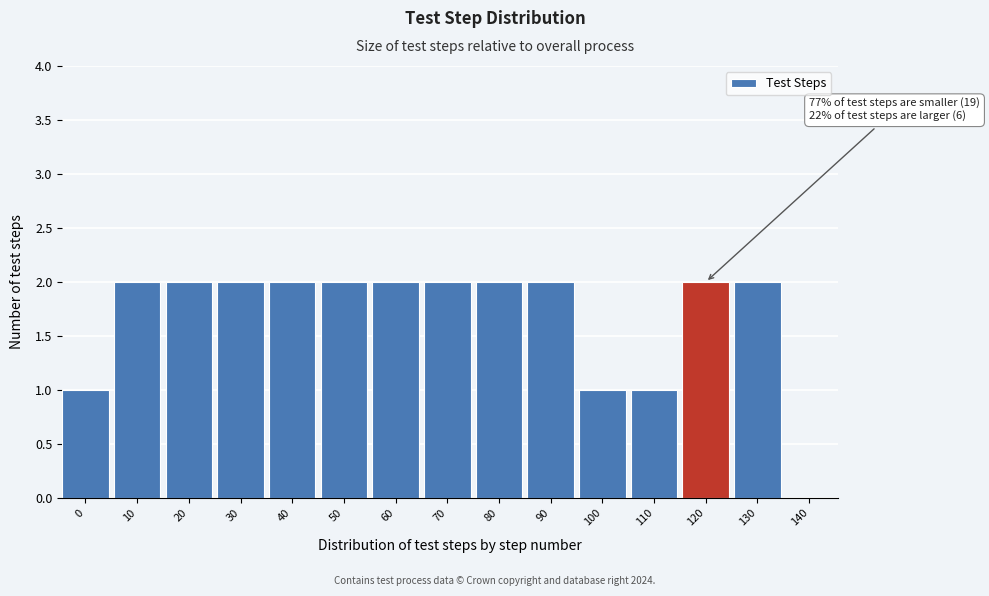

Reading left to right, extract all data points from this chart.

0=1	10=2	20=2	30=2	40=2	50=2	60=2	70=2	80=2	90=2	100=1	110=1	120=2	130=2	140=0